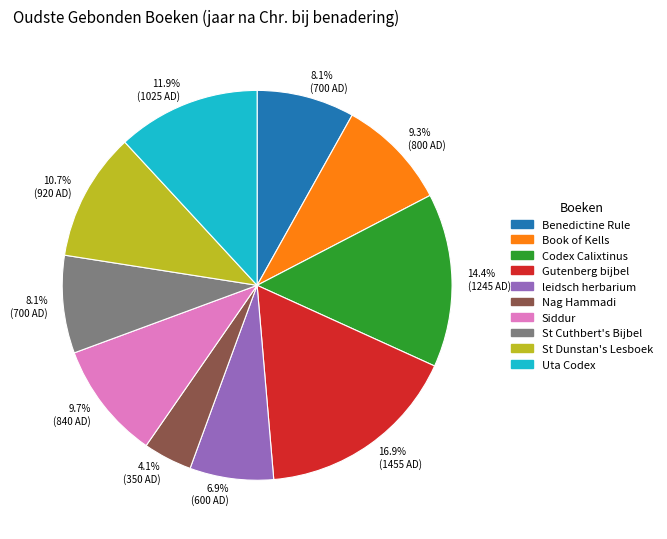

Is there a majority slice in this chart?

No